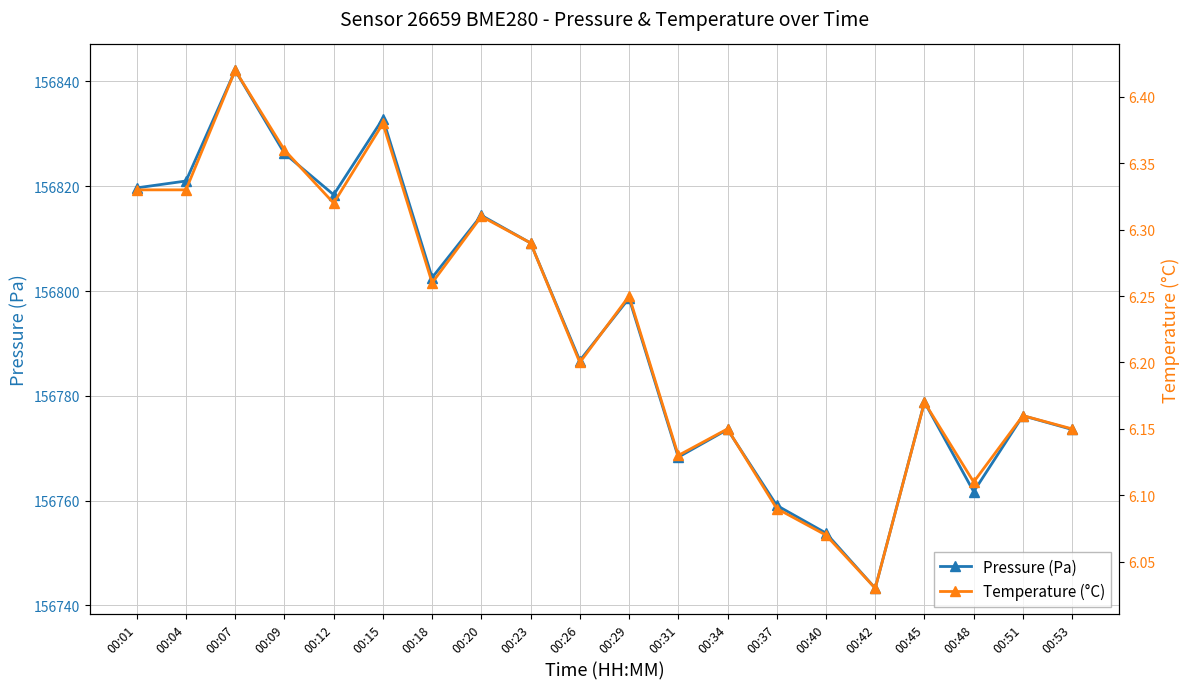

True or false: Pressure (Pa) and Temperature (°C) intersect in this chart.

False